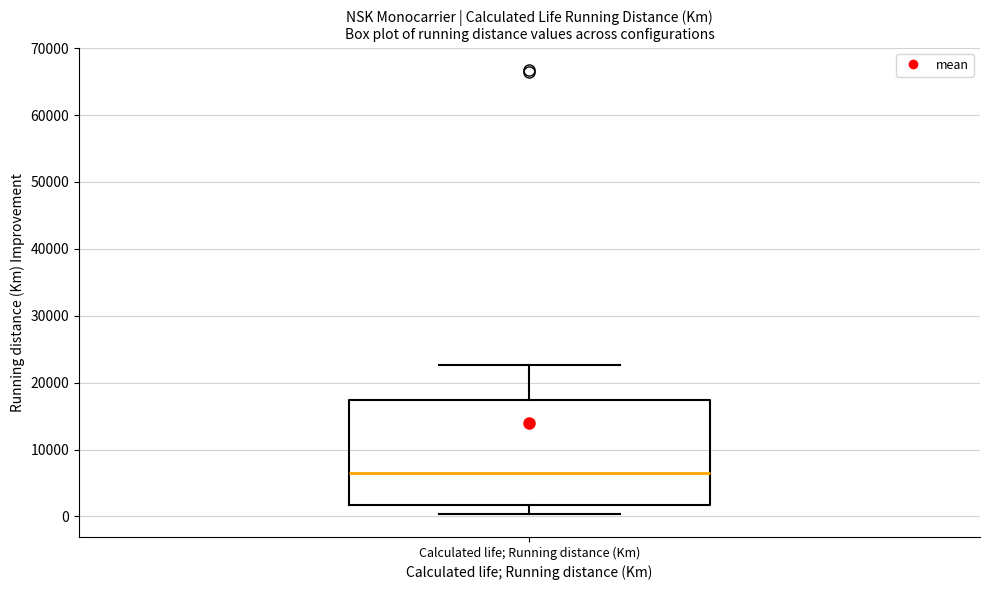

Where does the upper whisker of the box for Calculated life; Running distance (Km) end on the y-axis? The values are not printed on the chart, so give them approximately, as read against the axis.

23000